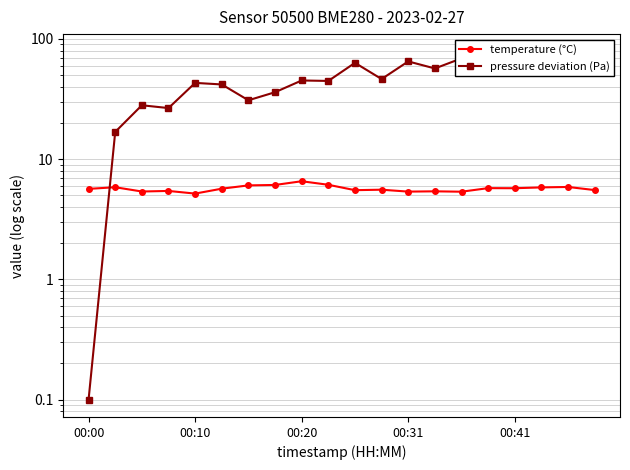

How many lines are shown in the chart?

2